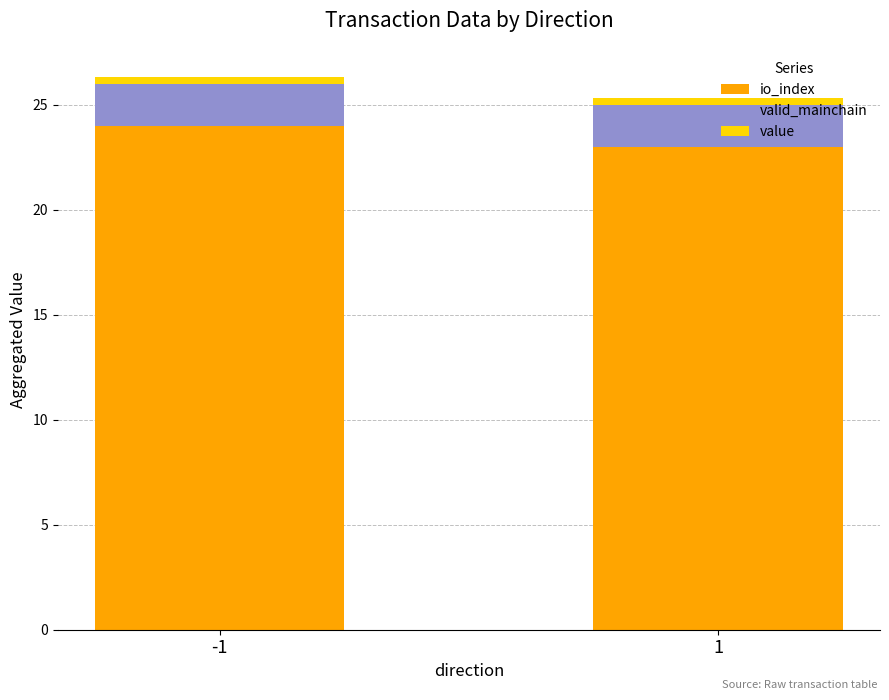

Is it true that io_index equals 37.5 at -1?

False